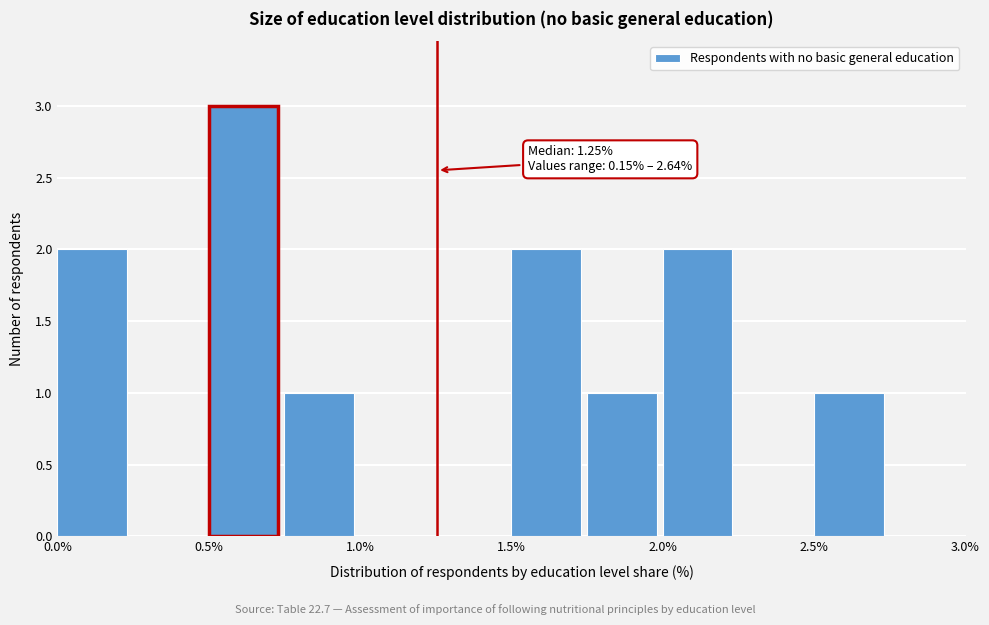

Over which range of the x-axis is the bar tallest?

0.50 to 0.75